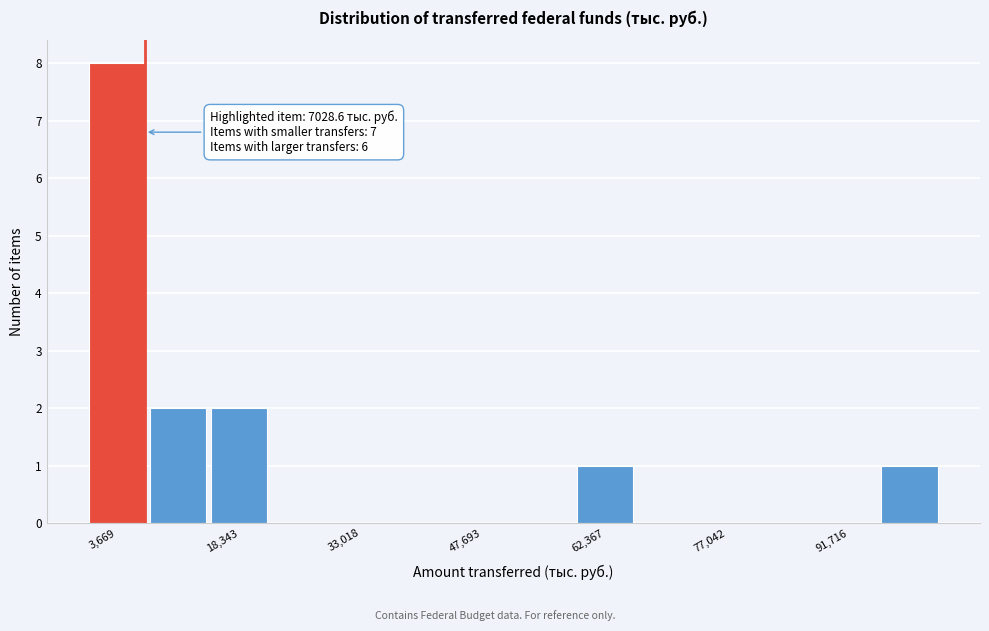

Read against the x-axis, roughly where is the centre of the tallest bar?

4000